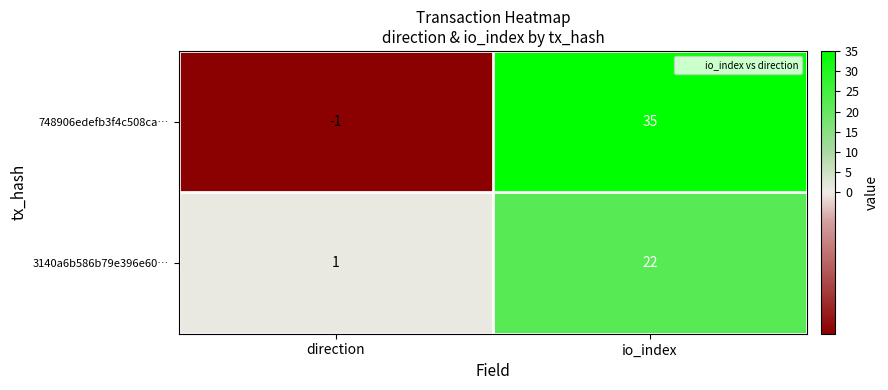

Rank the series at io_index from lowest to highest value.

3140a6b586b79e396e60…, 748906edefb3f4c508ca…